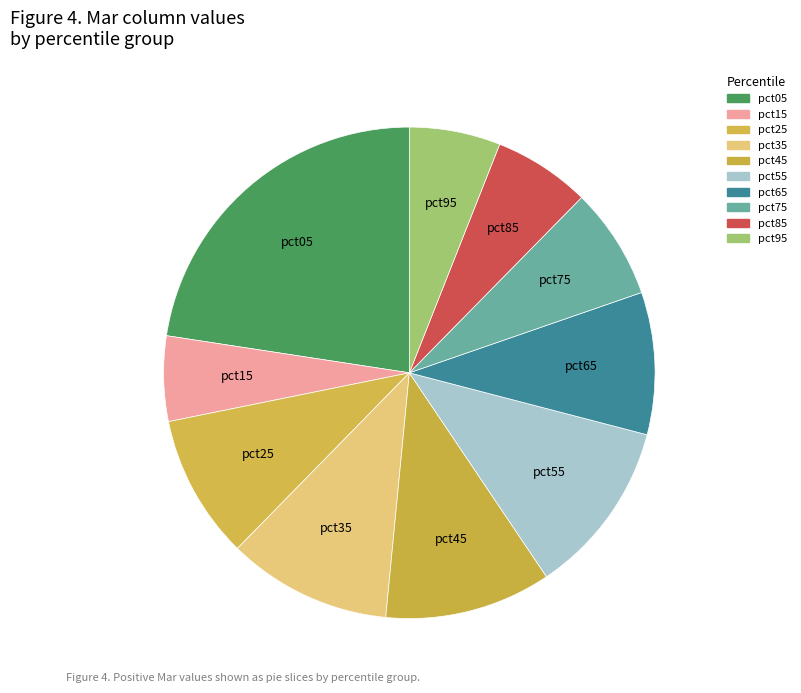

Rank the categories by value from lowest to highest.

pct15, pct95, pct85, pct75, pct65, pct25, pct35, pct45, pct55, pct05